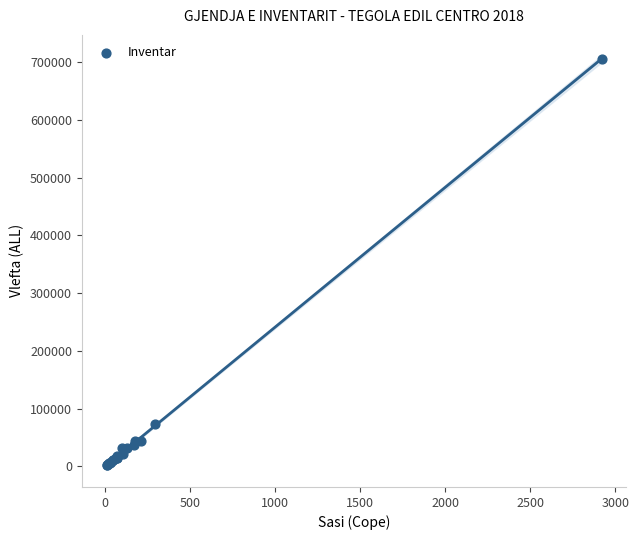

What Y value in the scatter plot is closest to 353678?

72750.0